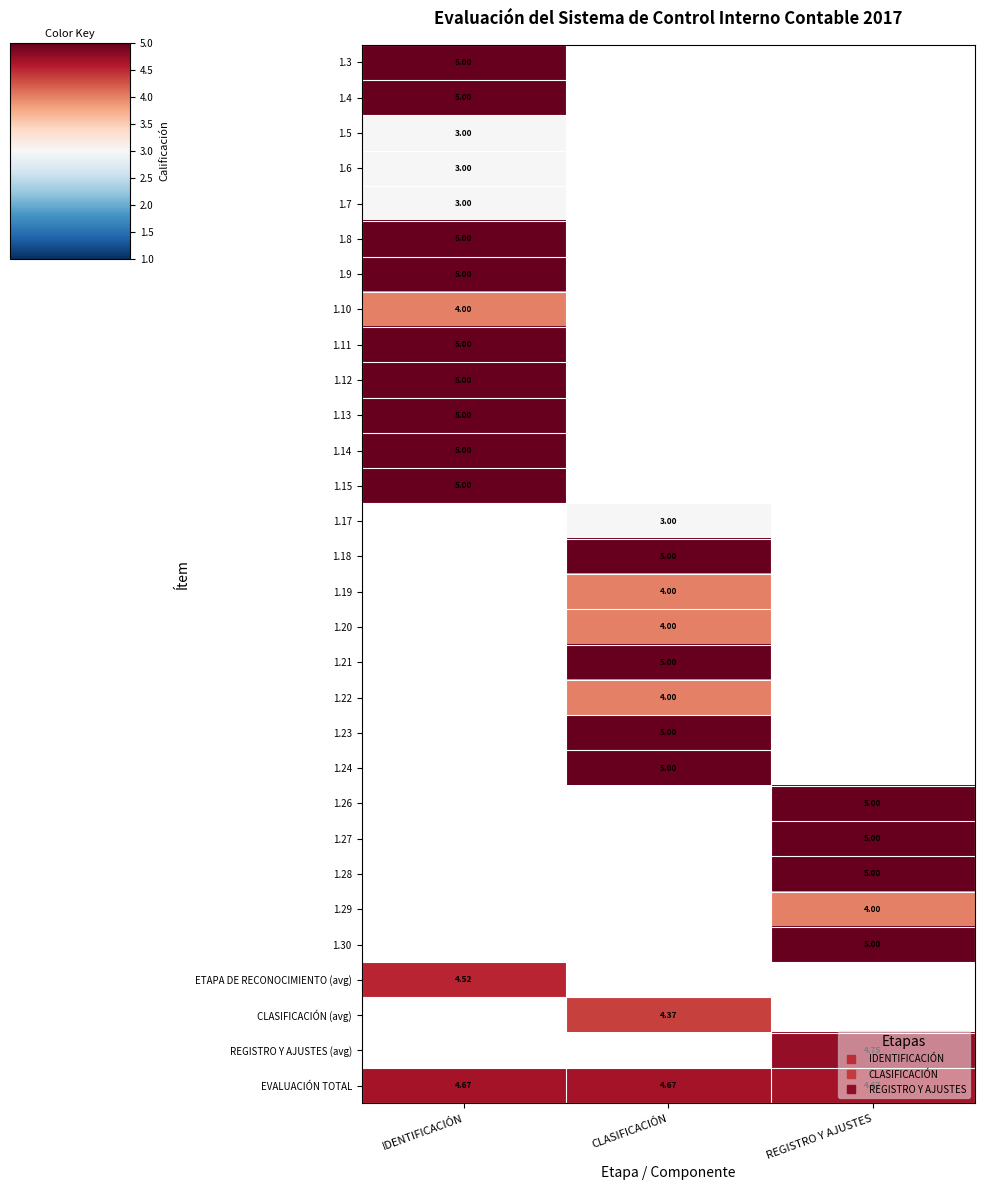

Is the value of 1.12 at REGISTRO Y AJUSTES greater than the value of CLASIFICACIÓN (avg) at REGISTRO Y AJUSTES?

No